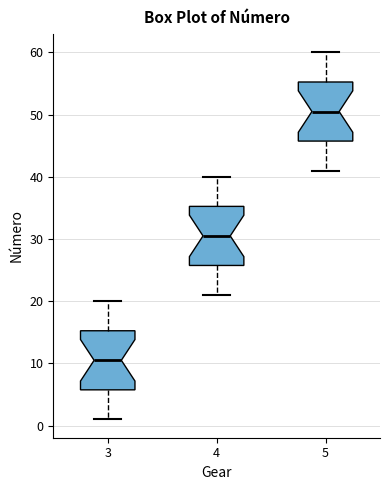

Where is the upper edge of the box at x = 3 on the y-axis? The values are not printed on the chart, so give them approximately, as read against the axis.

15